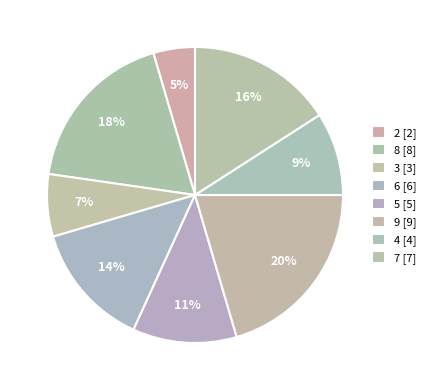

To the nearest percent, what is the combined percentage of 4 and 5?

20%